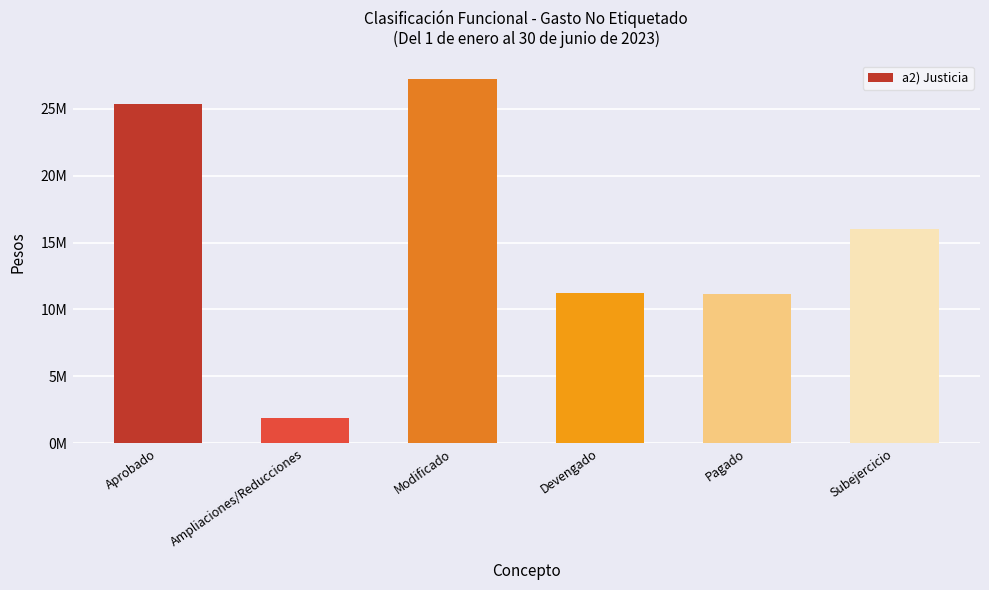

List the labels in order of value, smallest first.

Ampliaciones/Reducciones, Pagado, Devengado, Subejercicio, Aprobado, Modificado